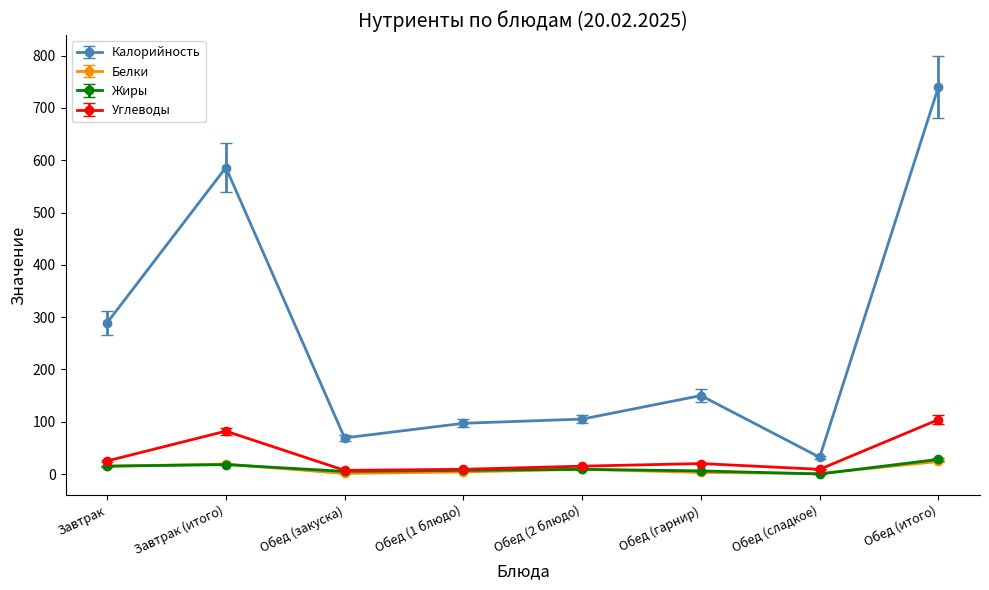

True or false: Белки and Калорийность intersect in this chart.

False